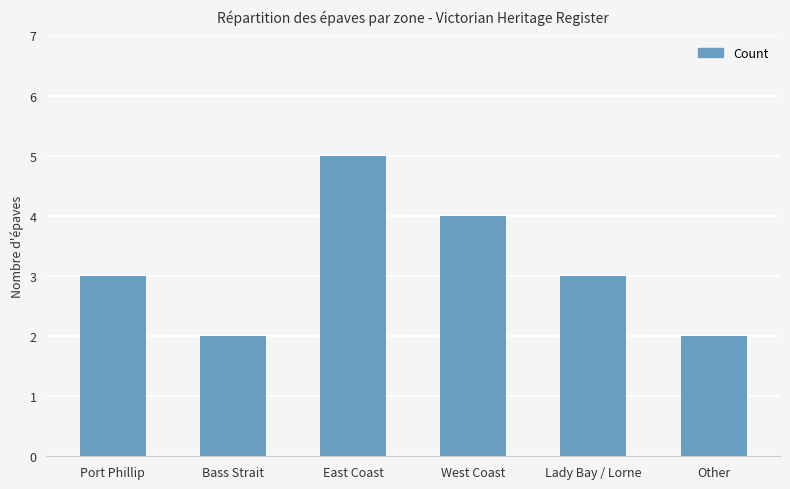

Read the value at Port Phillip.

3